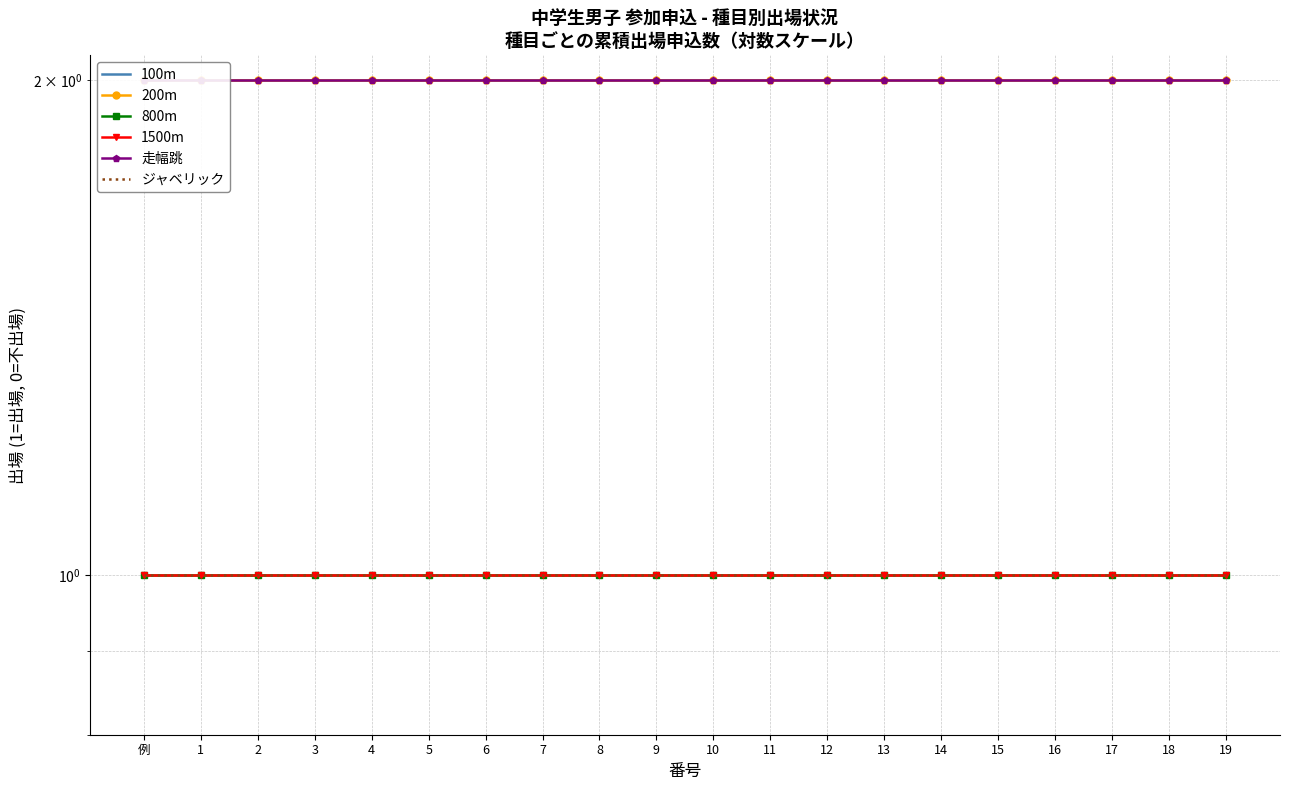

Read the 200m value at 18.

2